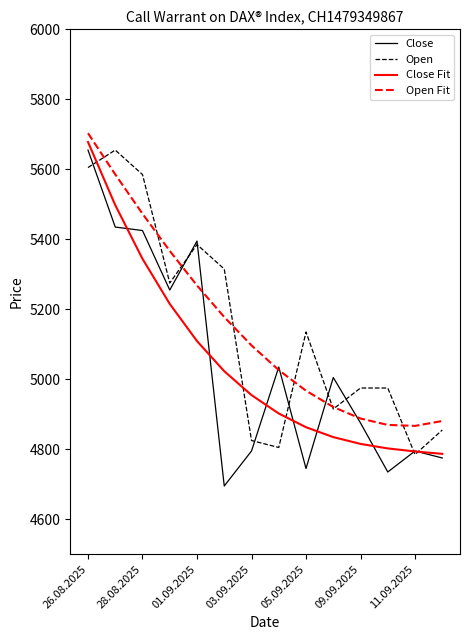

What is the smallest value displayed?

4695.0